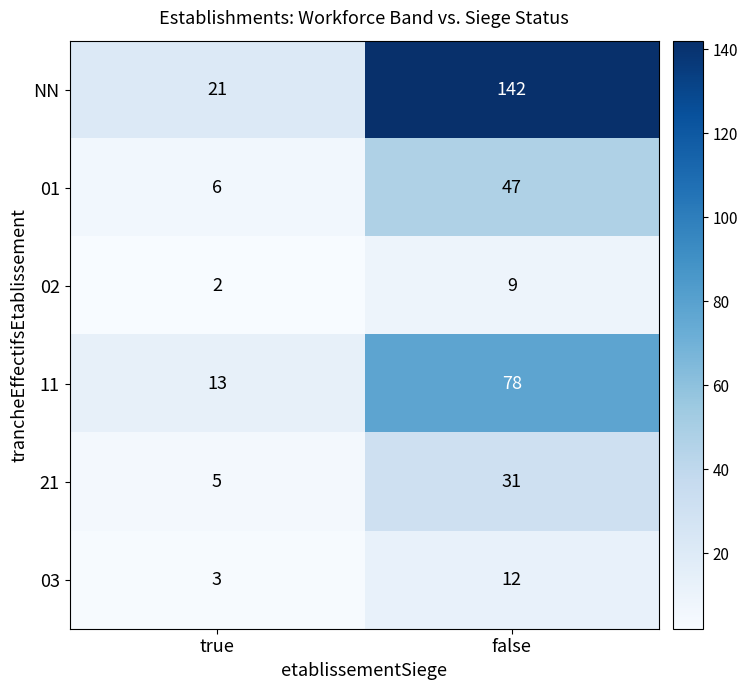

List the series in order of their peak value, highest first.

NN, 11, 01, 21, 03, 02